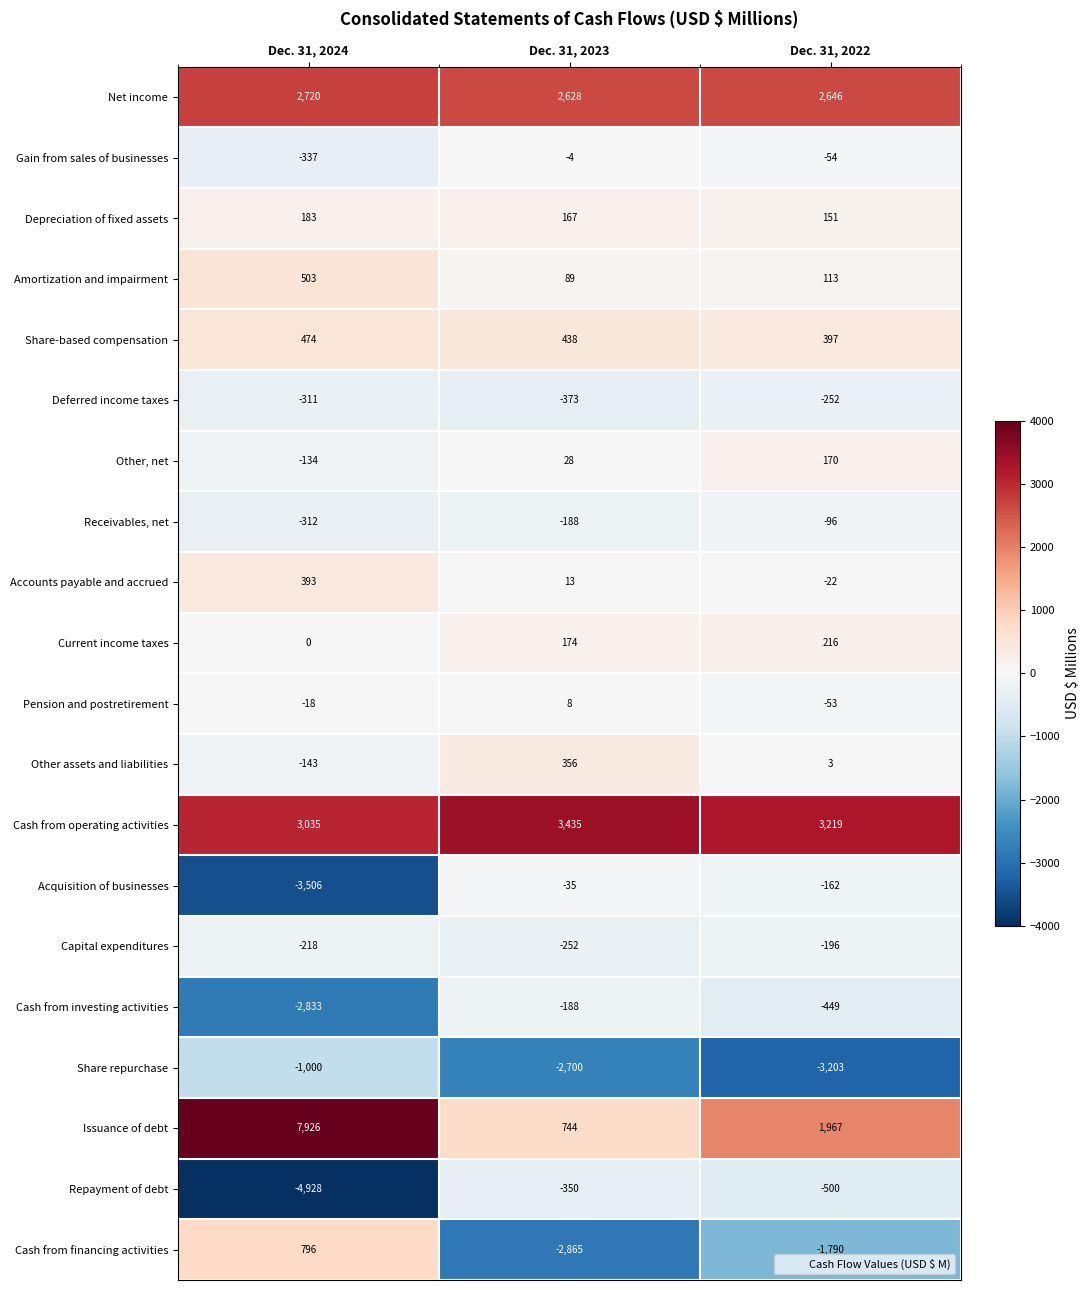

Which series has the largest range (max minus min)?

Issuance of debt